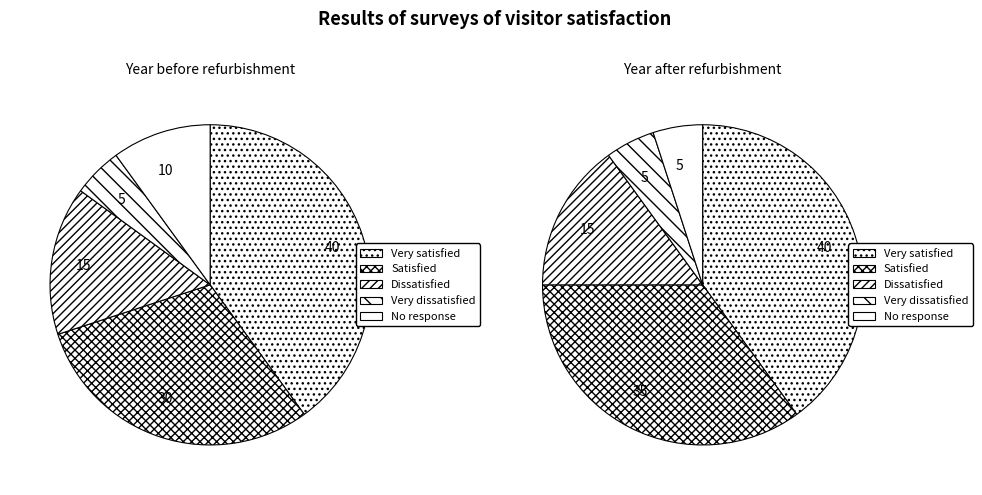

True or false: 12 accounts for 16% of the total.

False